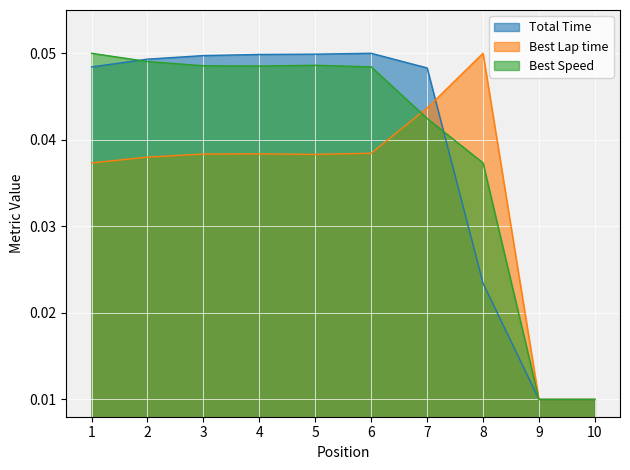

Count the number of categories in the chart.

10